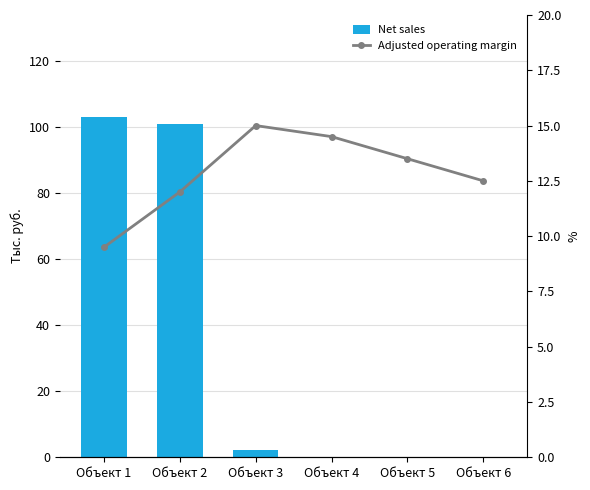

At which label does Net sales first exceed 2?

Объект 1